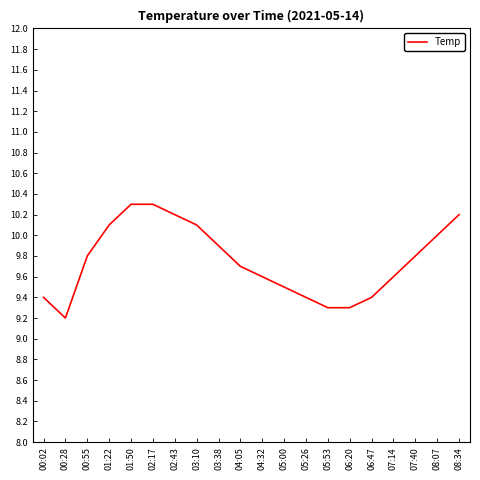

What is the smallest value displayed?

9.2